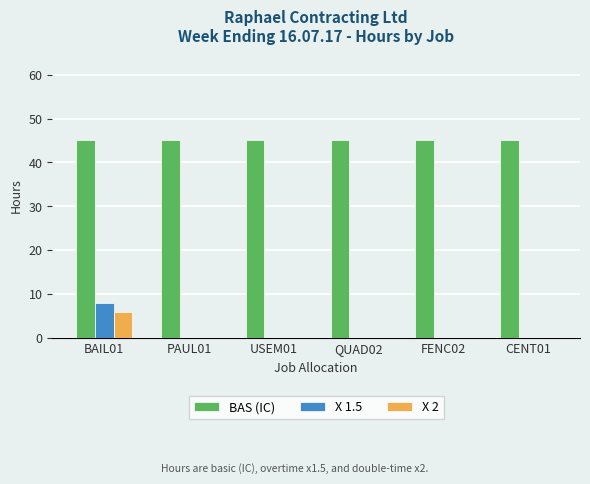

Reading left to right, what are all the values shown in this chart?

BAS (IC): 45	45	45	45	45	45
X 1.5: 8	0	0	0	0	0
X 2: 6	0	0	0	0	0